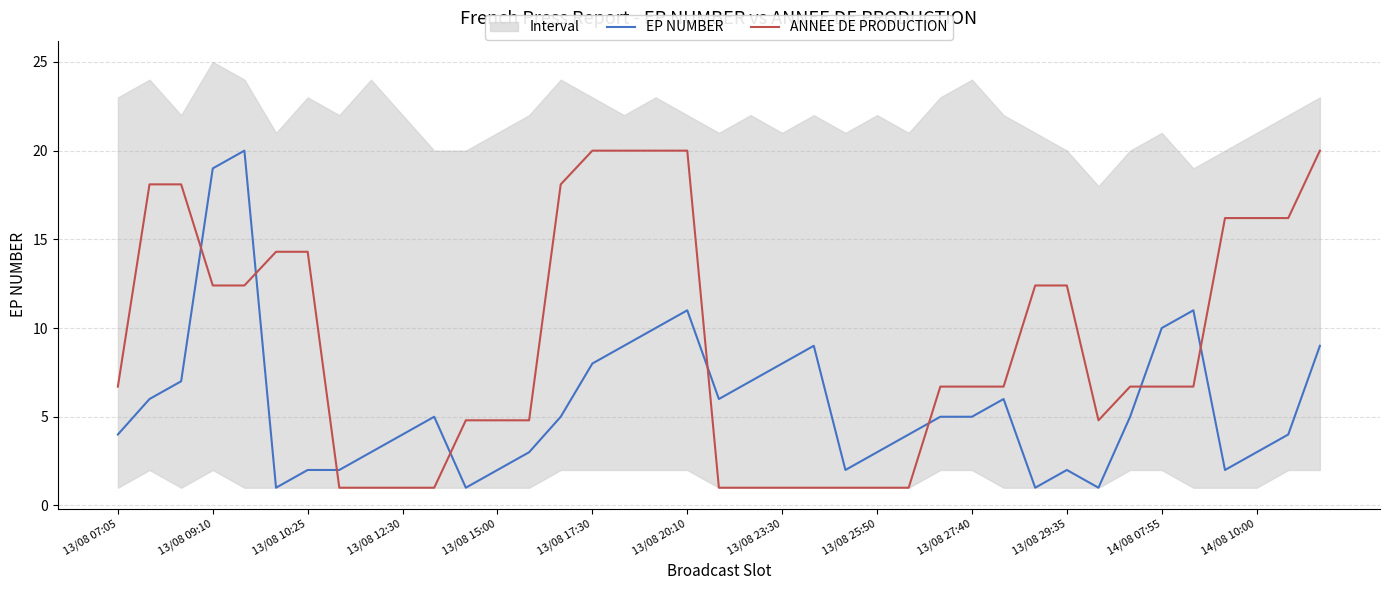

What is the sum of the ANNEE DE PRODUCTION values at 31 and 29?

17.2